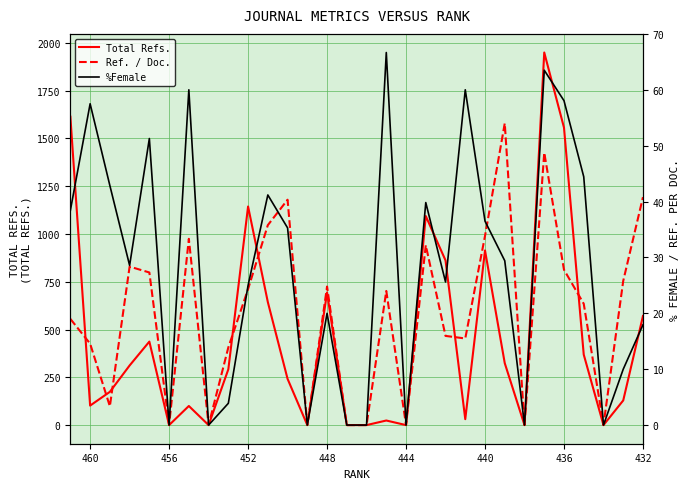

The Ref. / Doc. series shows 7.8 at 20. True or false?

False